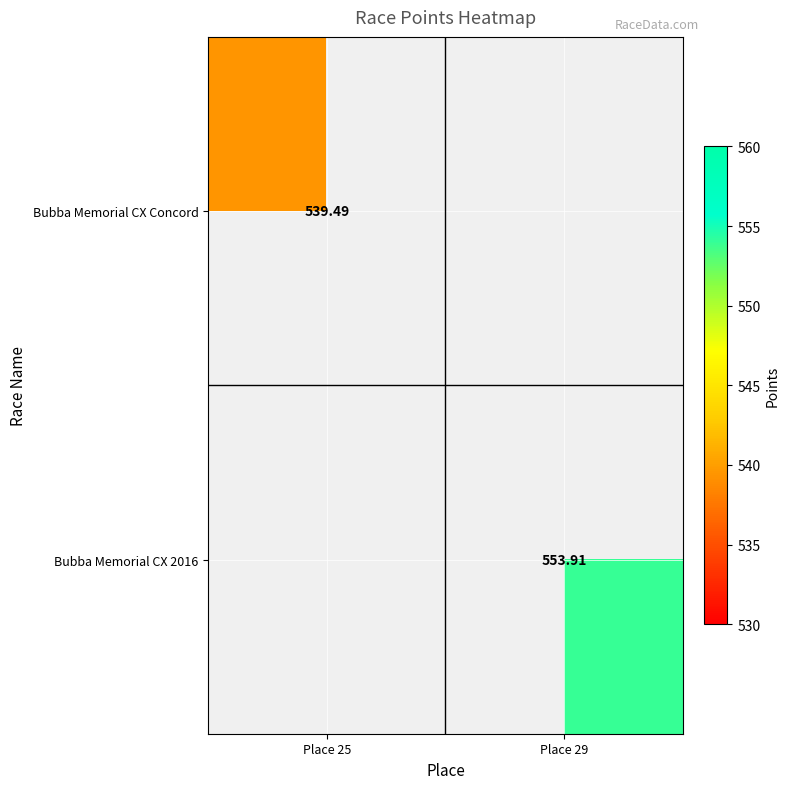

At which category does the chart reach its minimum across all series?

Place 25